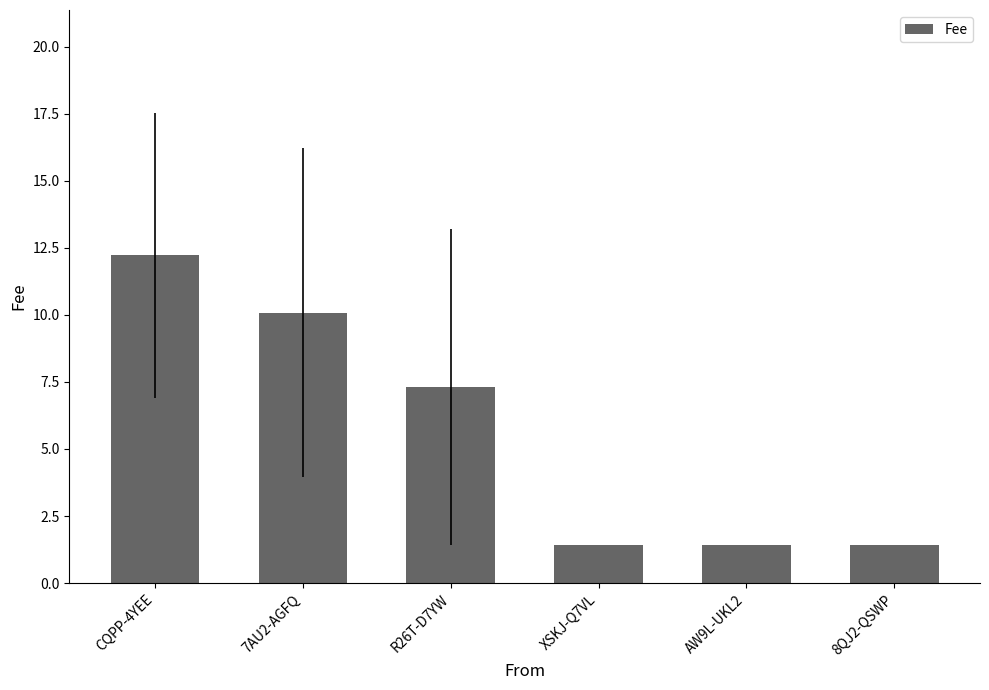

Reading left to right, extract all data points from this chart.

CQPP-4YEE=12.2	7AU2-AGFQ=10.1	R26T-D7YW=7.3	XSKJ-Q7VL=1.4	AW9L-UKL2=1.4	8QJ2-QSWP=1.4